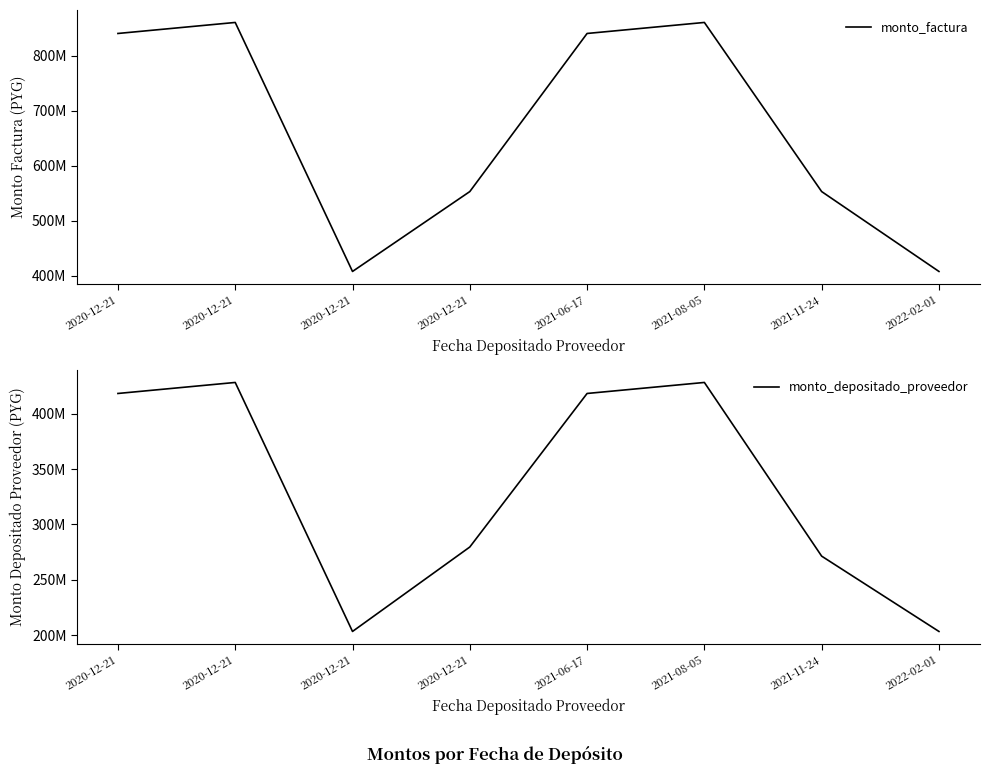

What is the label of the 8th point from the left?

2022-02-01